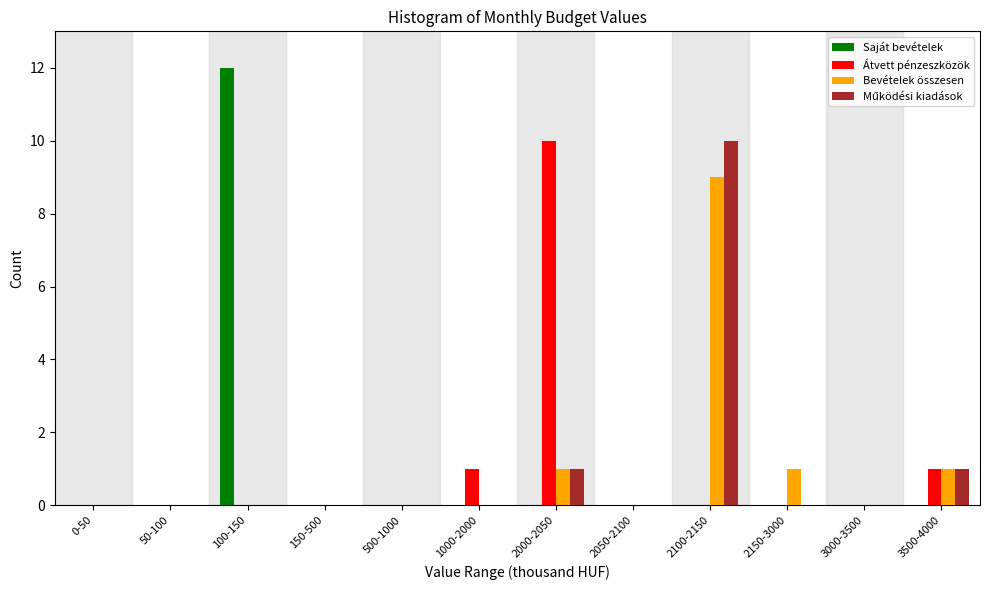

What is the greatest value displayed?

12